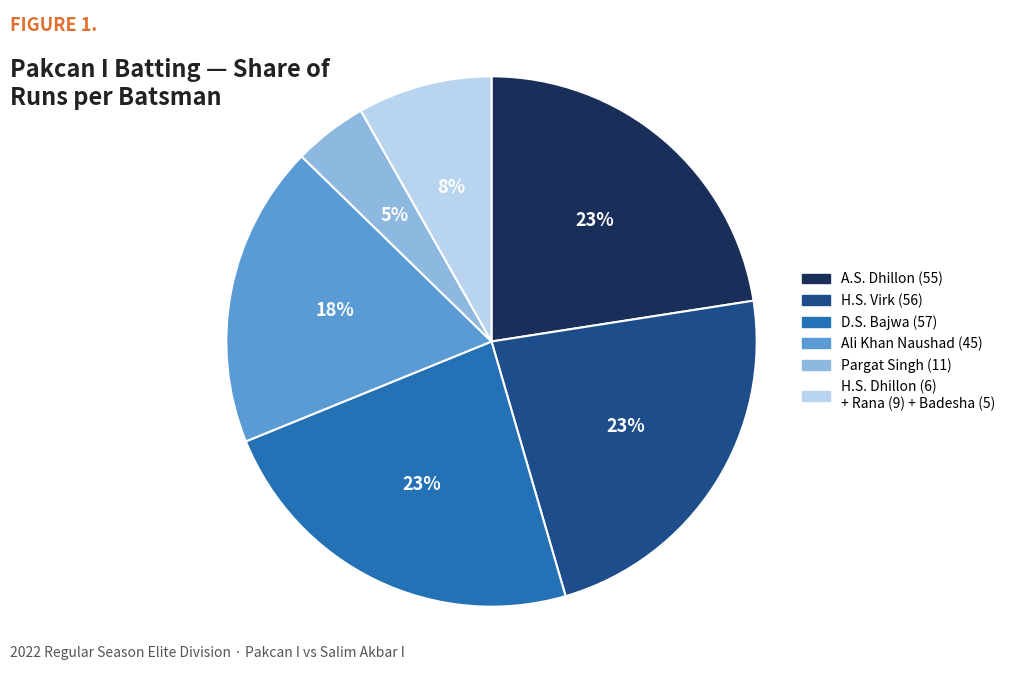

Count the number of slices in the pie.

6